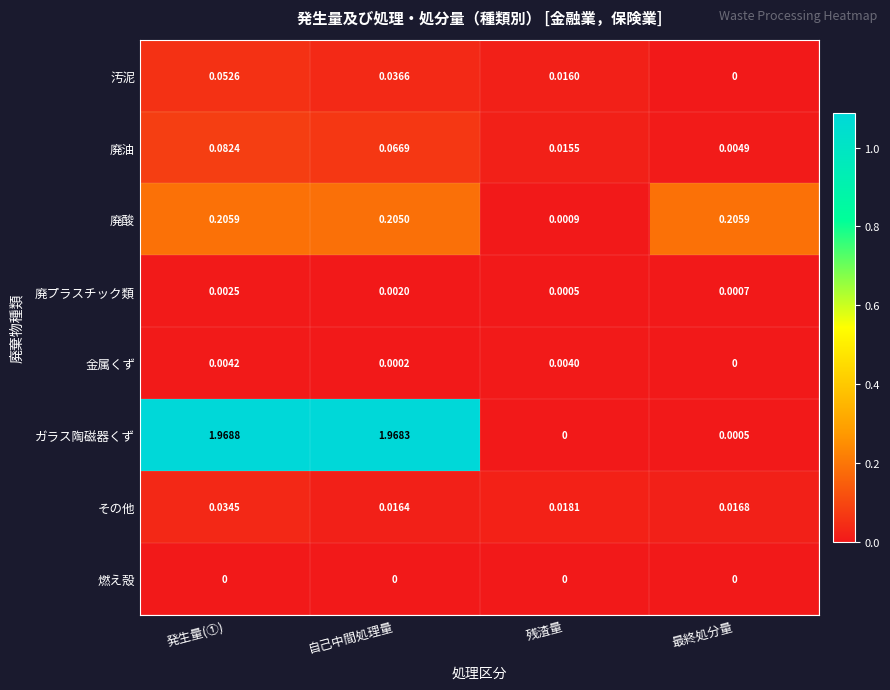

Rank the series at 発生量(①) from lowest to highest value.

燃え殻, 廃プラスチック類, 金属くず, その他, 汚泥, 廃油, 廃酸, ガラス陶磁器くず